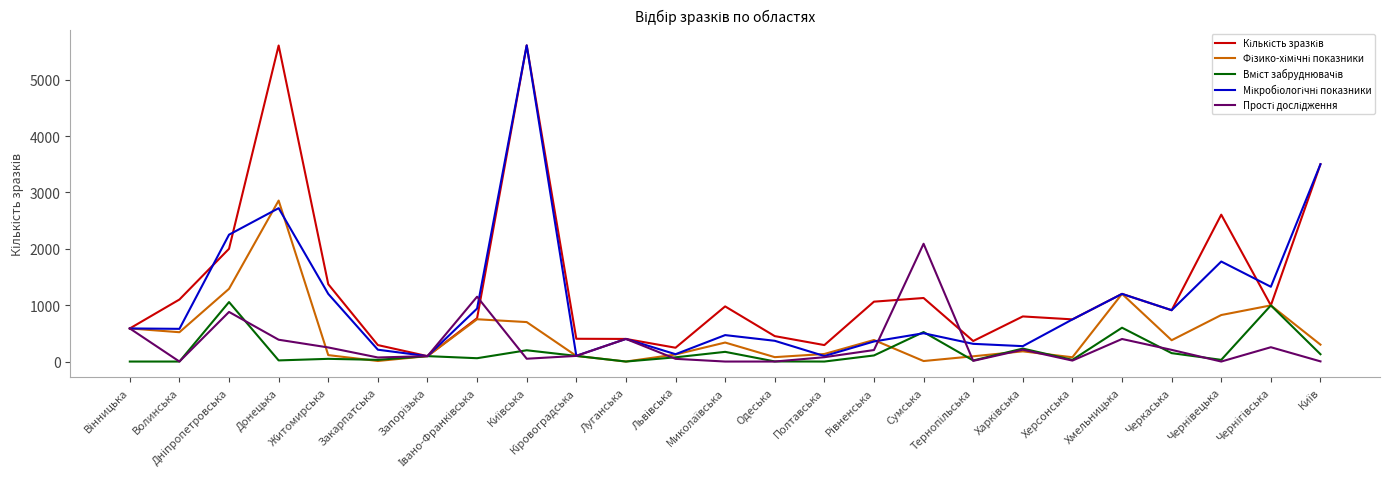

What is the greatest value displayed?

5608